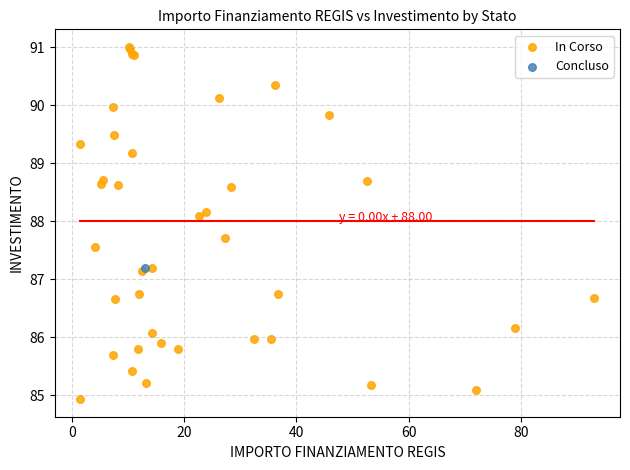

What are all the series names shown in the legend?

In Corso, Concluso